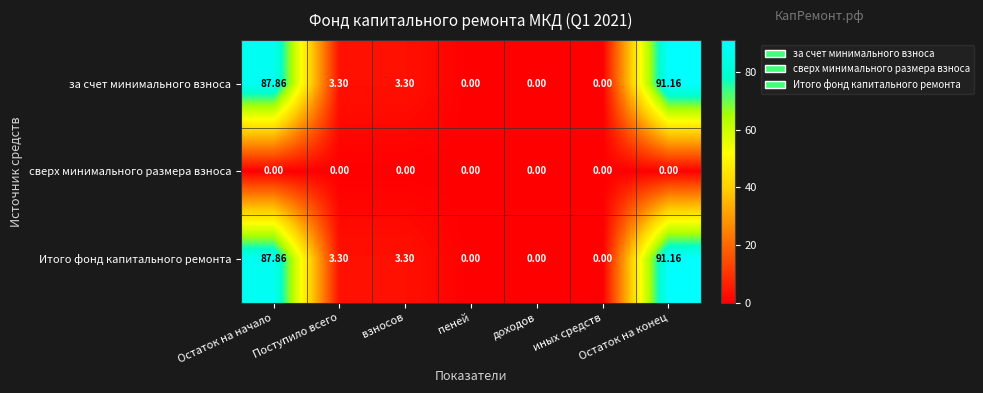

At which category is the sum across all series the highest?

Остаток на конец